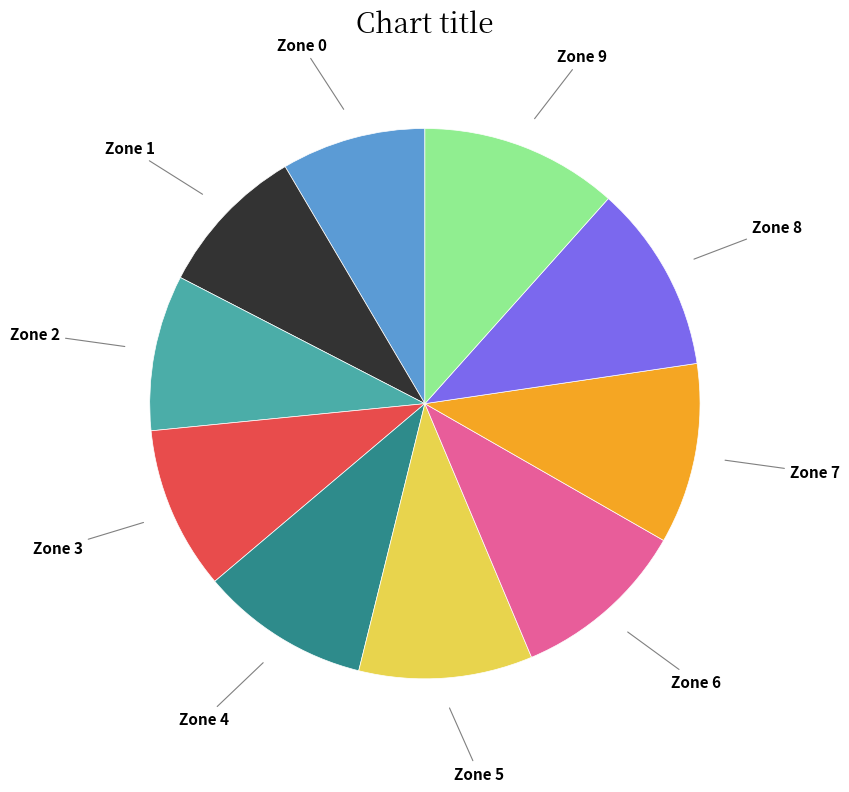

Does any single category account for the majority?

No